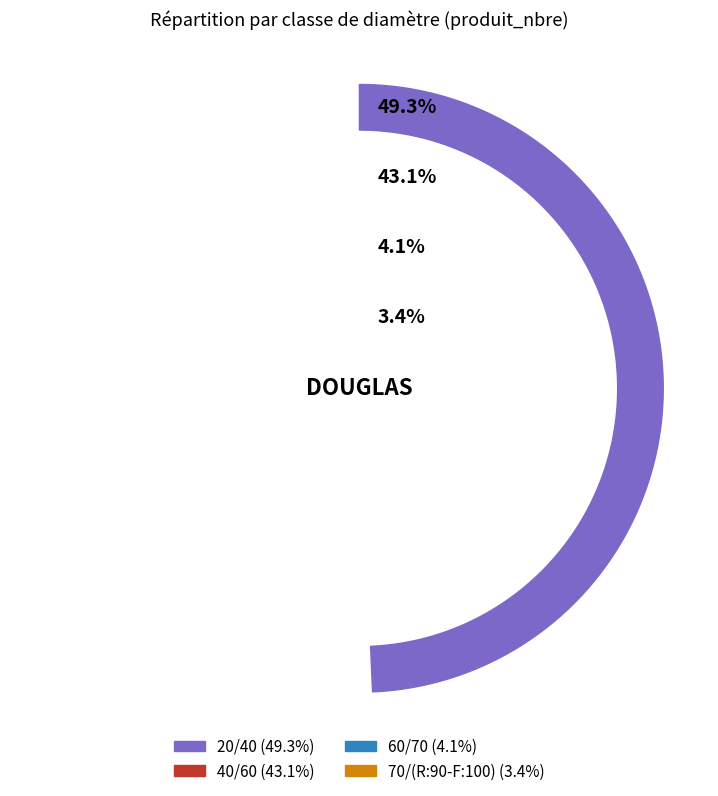

True or false: 40/60 accounts for 37% of the total.

False